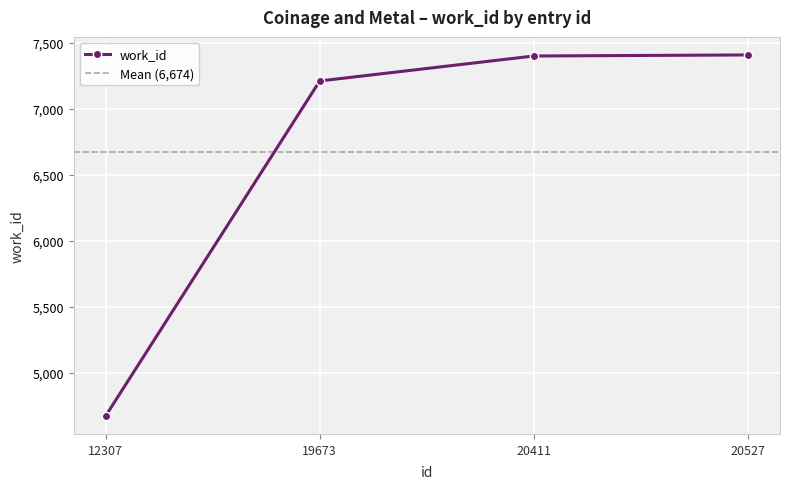

How many lines are shown in the chart?

1